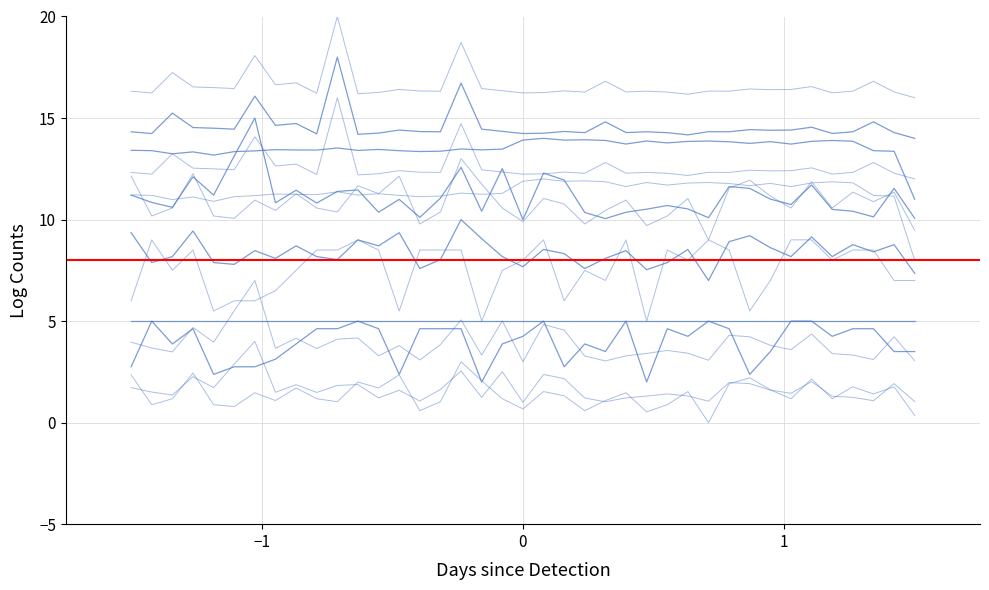

True or false: Min_cycle and Max_cycle cross at least once.

False